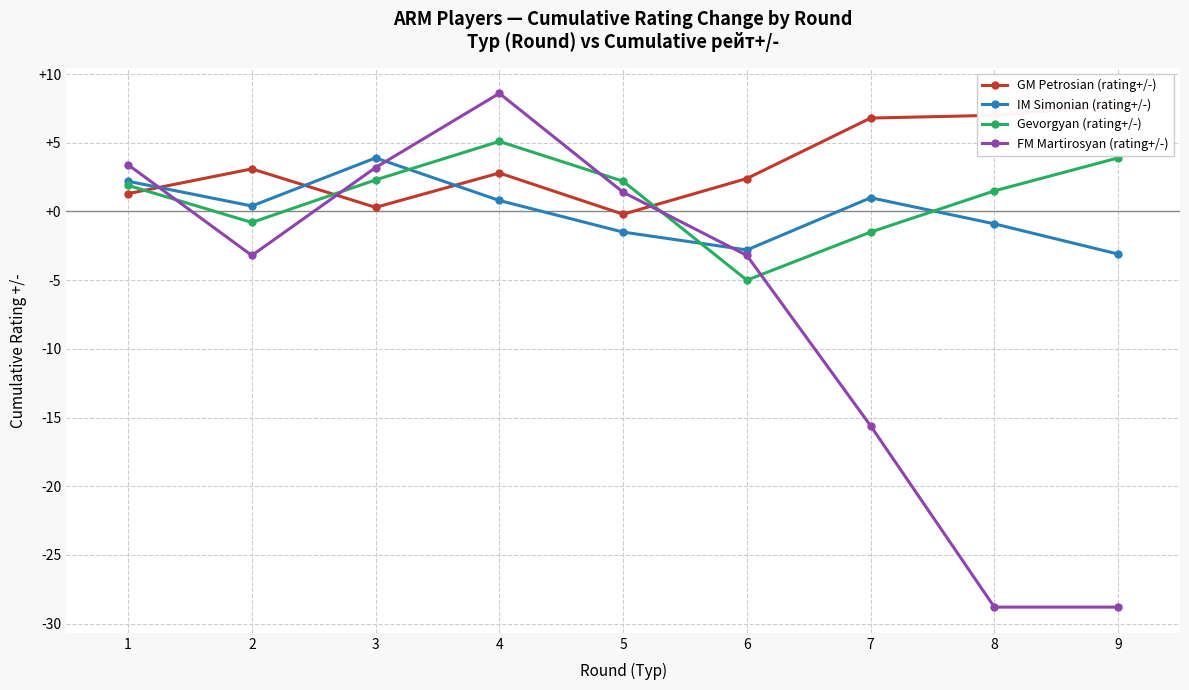

Reading left to right, what are all the values shown in this chart?

GM Petrosian (rating+/-): 1.3	3.1	0.3	2.8	-0.2	2.4	6.8	7.0	7.7
IM Simonian (rating+/-): 2.2	0.4	3.9	0.8	-1.5	-2.8	1.0	-0.9	-3.1
Gevorgyan (rating+/-): 1.9	-0.8	2.3	5.1	2.2	-5.0	-1.5	1.5	3.9
FM Martirosyan (rating+/-): 3.4	-3.2	3.2	8.6	1.4	-3.2	-15.6	-28.8	-28.8